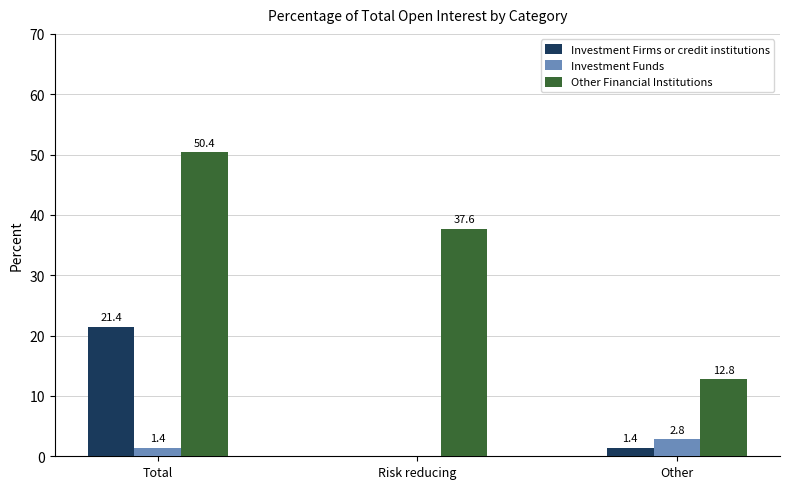

Which series changed the most between Total and Risk reducing?

Investment Firms or credit institutions